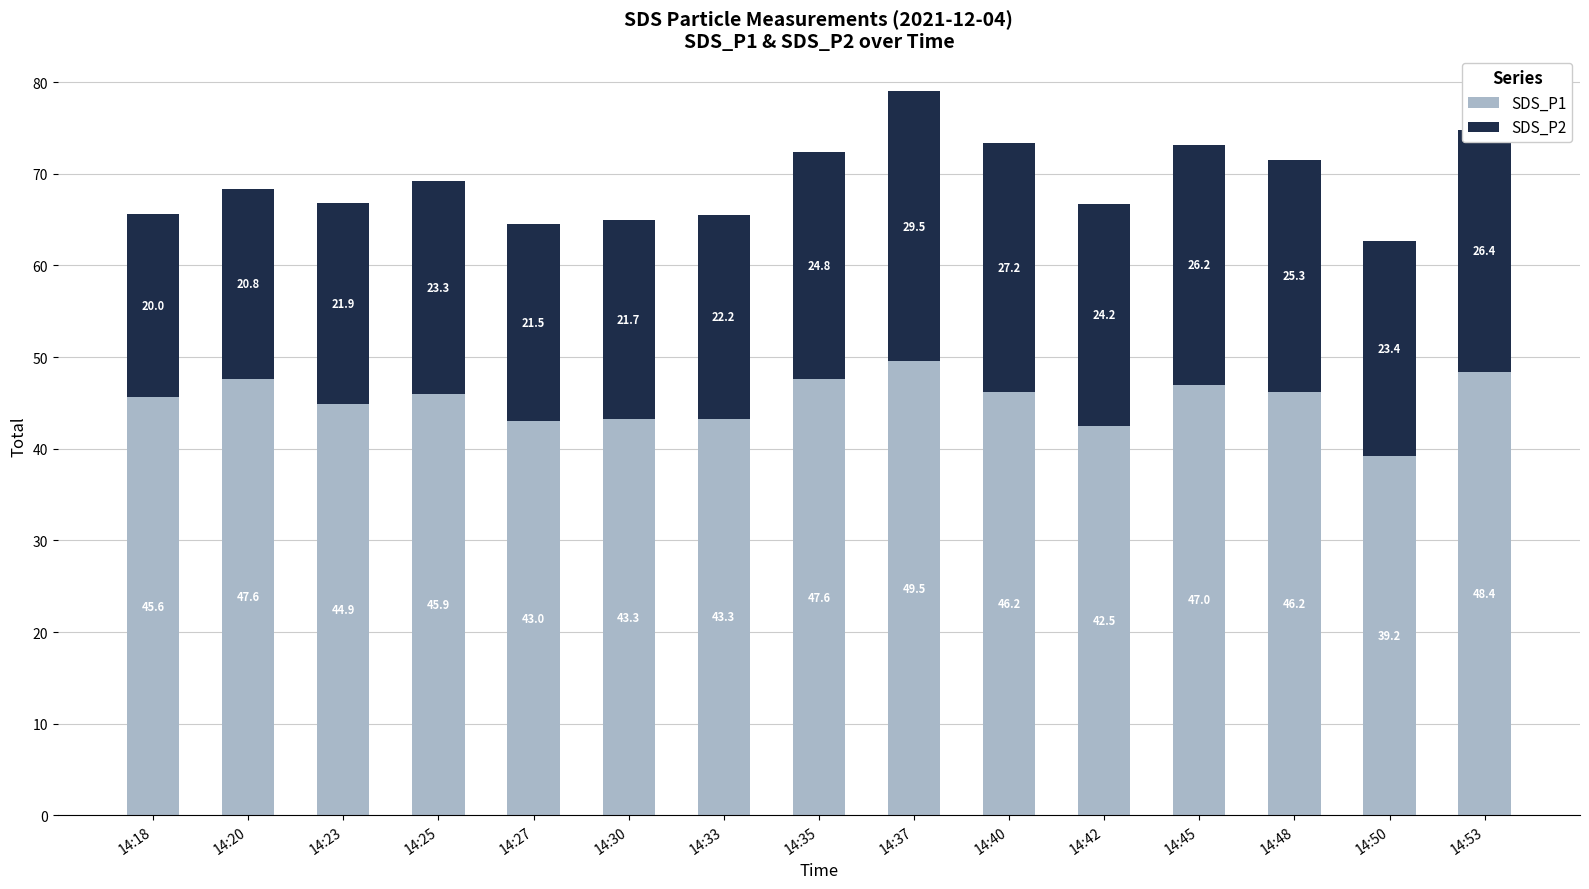

Which category has the highest value in the SDS_P1 series?

14:37